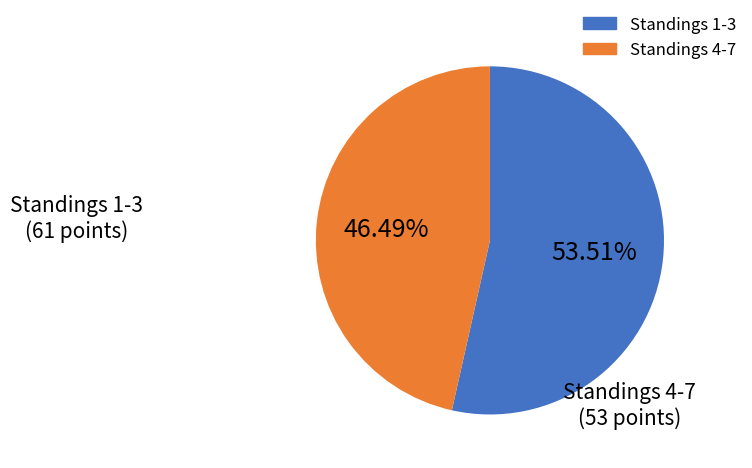

Does any single category account for the majority?

Yes